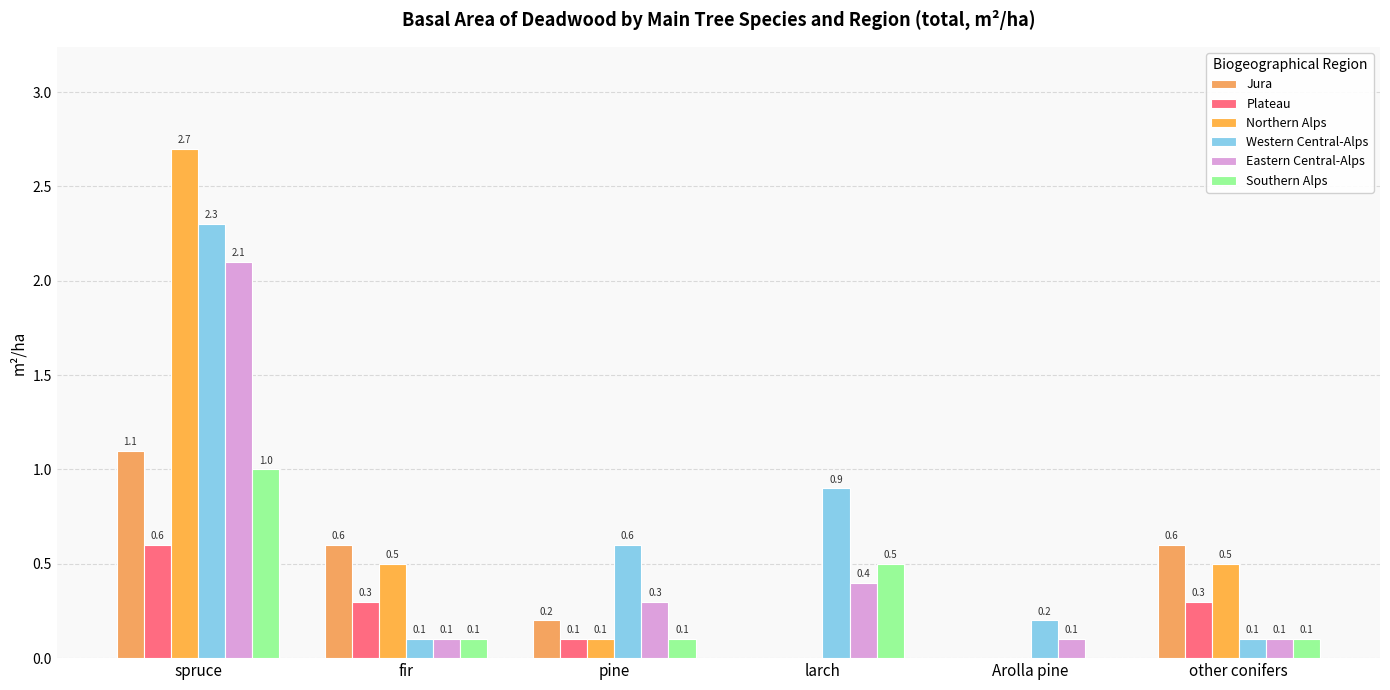

Count the number of data series in this chart.

6